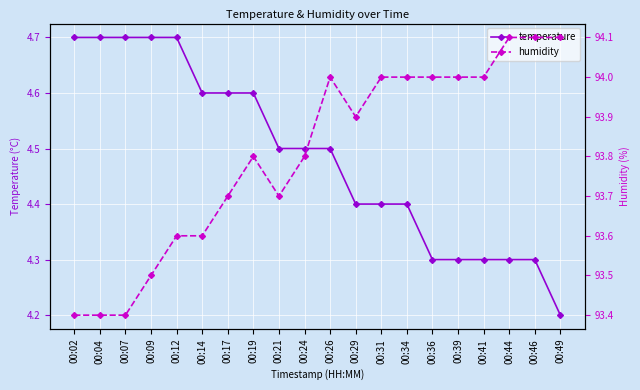

The humidity series shows 38.0 at 00:46. True or false?

False